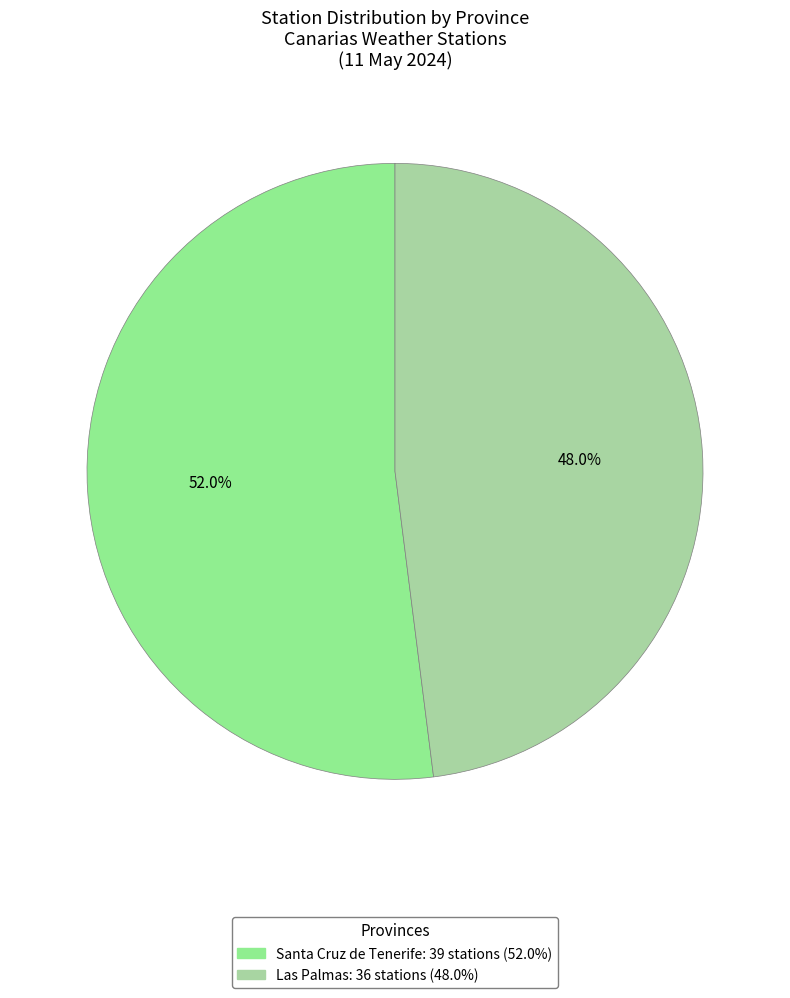

True or false: Las Palmas accounts for 42% of the total.

False